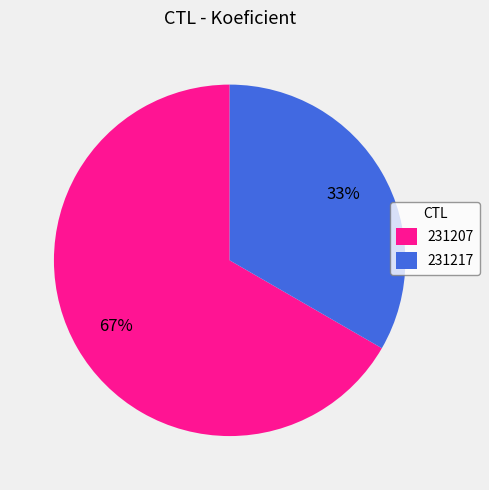

Is it true that 231217 is 33% of the pie?

True